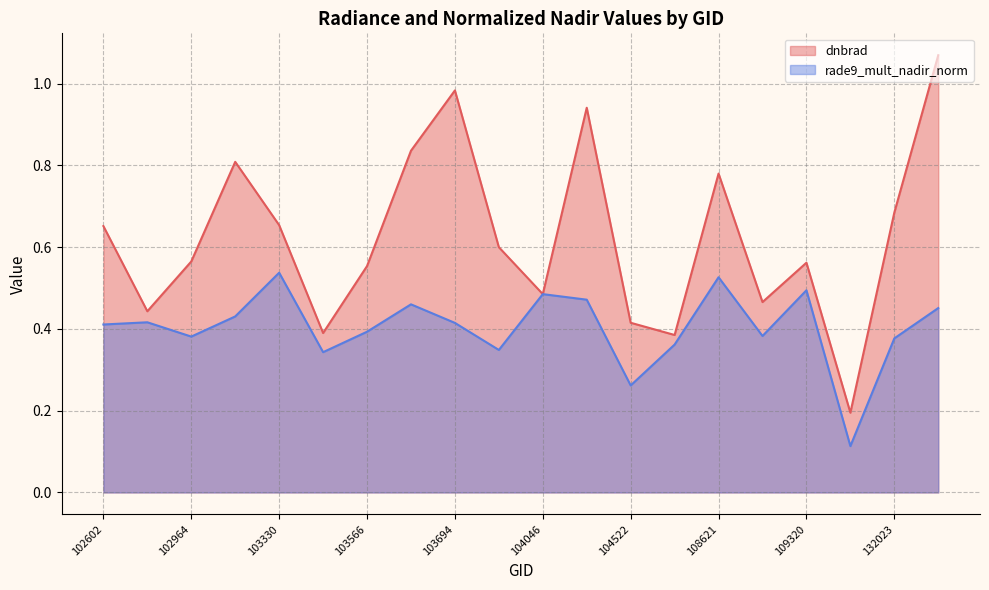

What is the total value across all series at 103686?

1.3